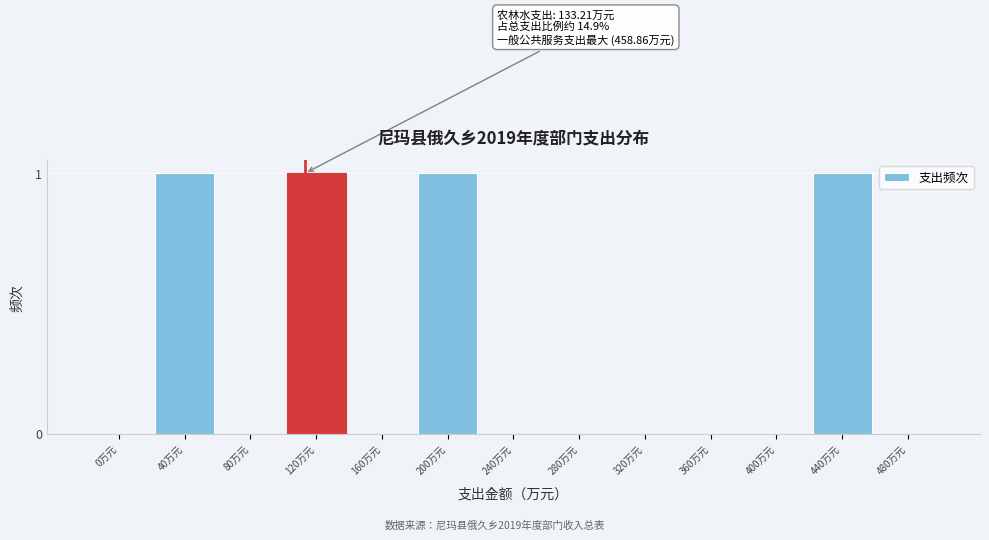

Reading left to right, what are all the values shown in this chart?

0万元=0	40万元=1	80万元=0	120万元=1	160万元=0	200万元=1	240万元=0	280万元=0	320万元=0	360万元=0	400万元=0	440万元=1	480万元=0